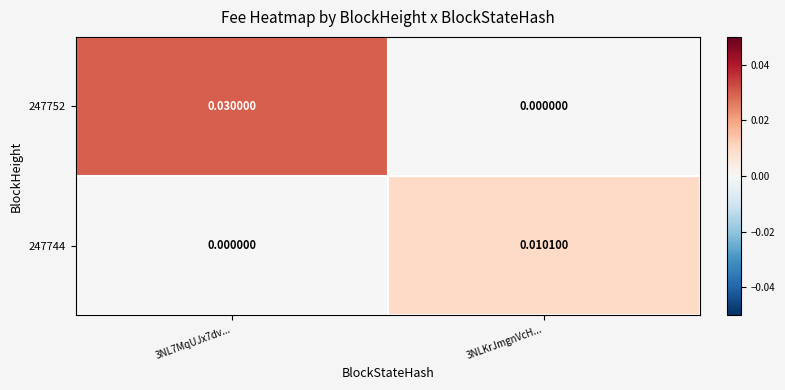

Is the value of 247744 at 3NLKrJmgnVcH... greater than the value of 247752 at 3NL7MqUJx7dv...?

No